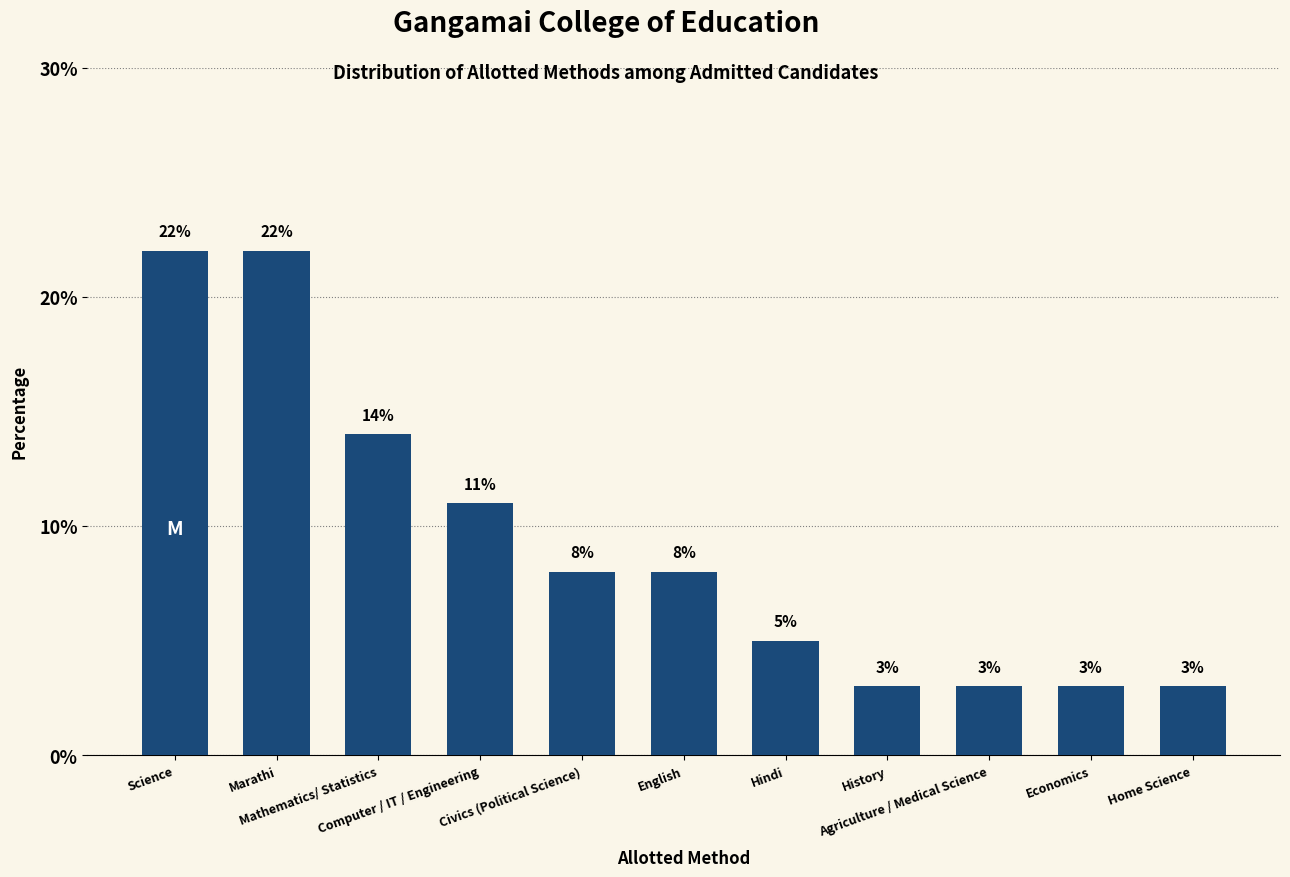

What is the maximum value shown in the chart?

22